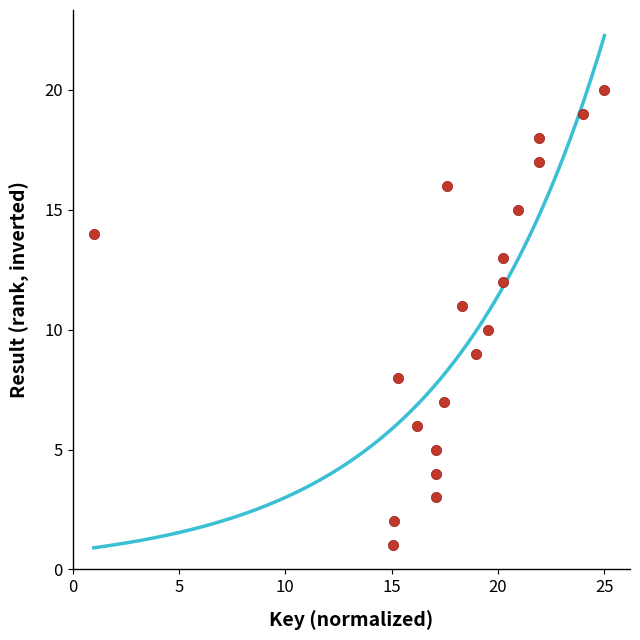

What is the range of Y values (max minus min)?

19